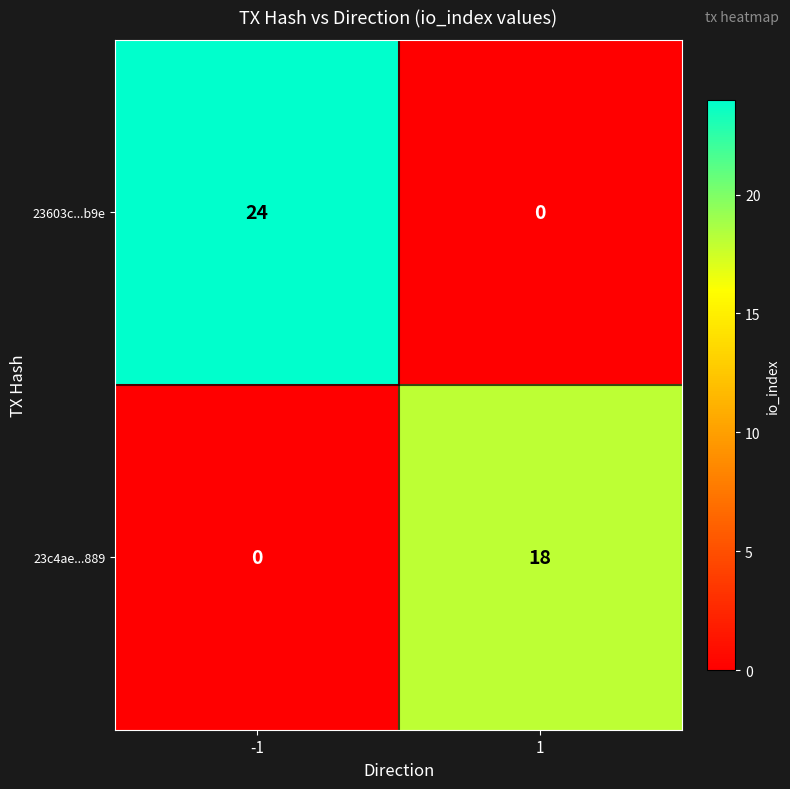

What is the difference between the 23c4ae...889 values at 1 and -1?

18